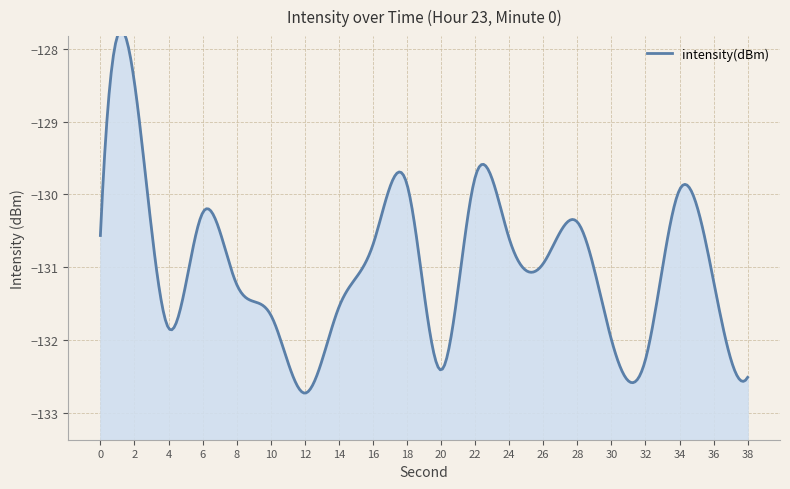

Reading right to left, list all the values displayed in this chart.

-132.5	-131.2	-129.9	-132.3	-132.0	-130.4	-131.0	-130.6	-129.8	-132.4	-129.9	-130.7	-131.6	-132.7	-131.7	-131.2	-130.3	-131.8	-128.5	-130.6